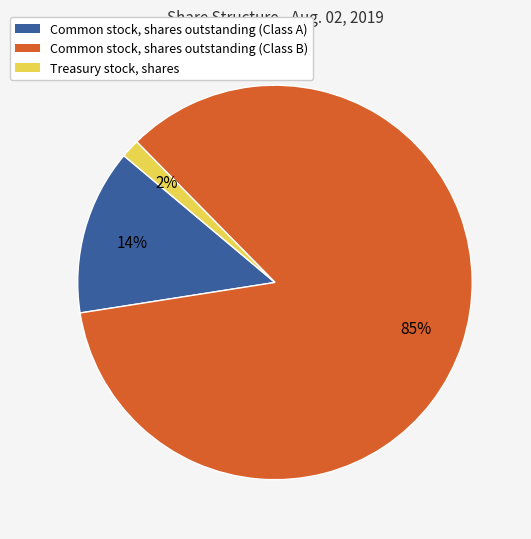

Is there any slice that represents more than half of the pie?

Yes